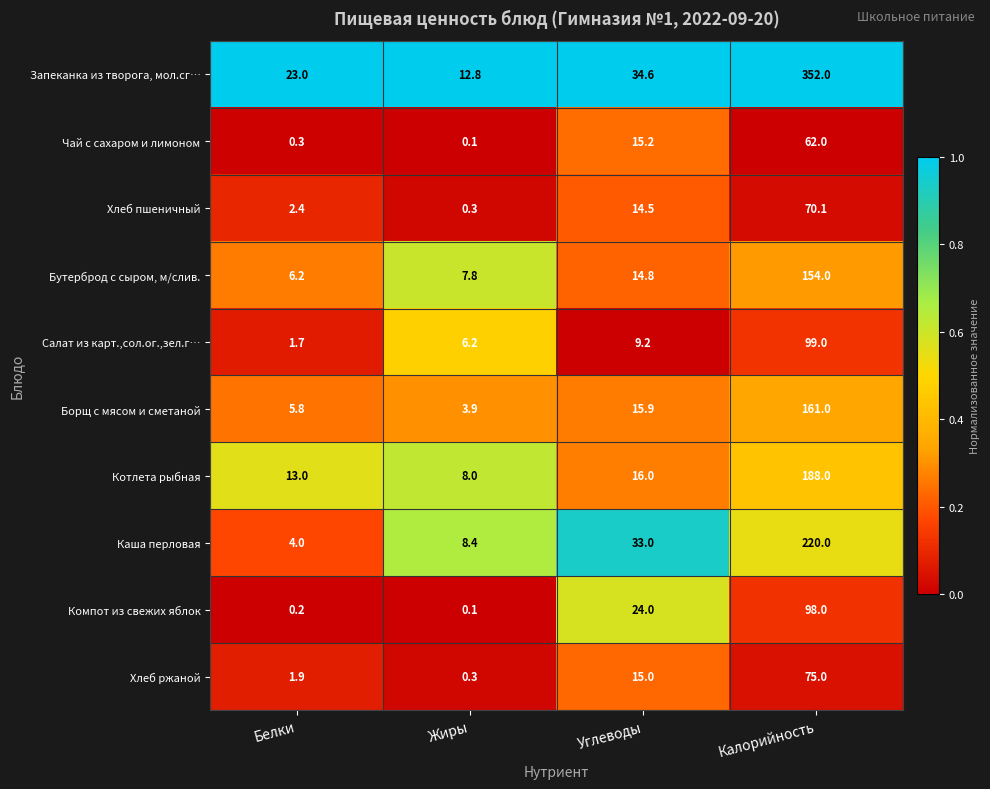

Which category has the lowest value in the Хлеб ржаной series?

Жиры